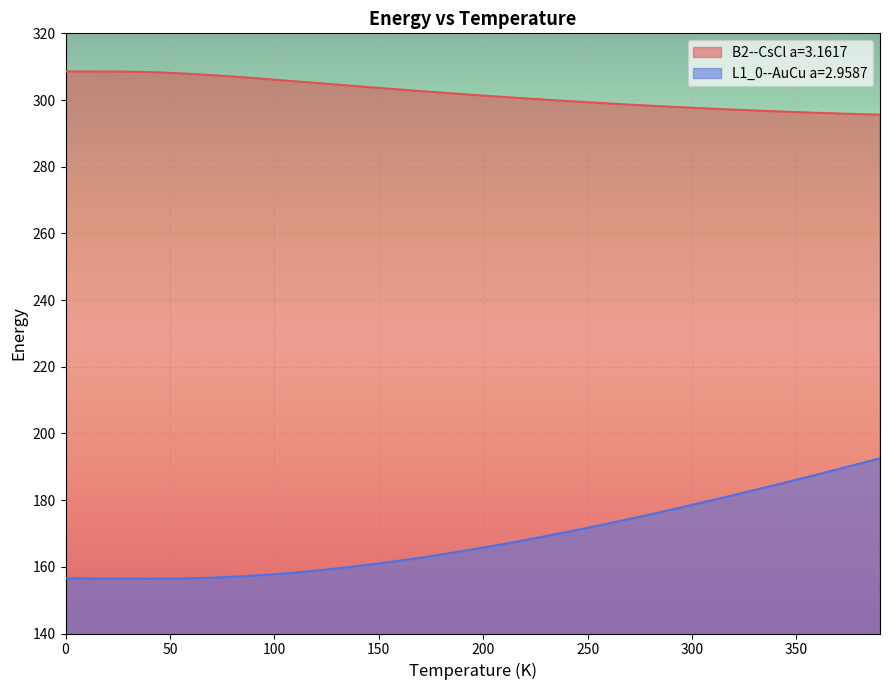

Count the number of data series in this chart.

2